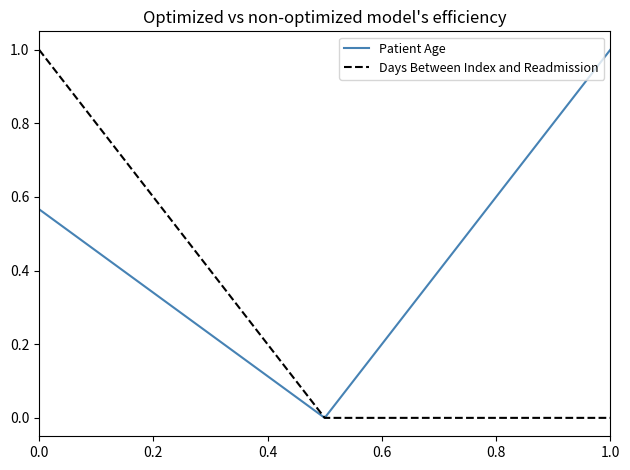

List the series in order of their overall mean, highest first.

Patient Age, Days Between Index and Readmission